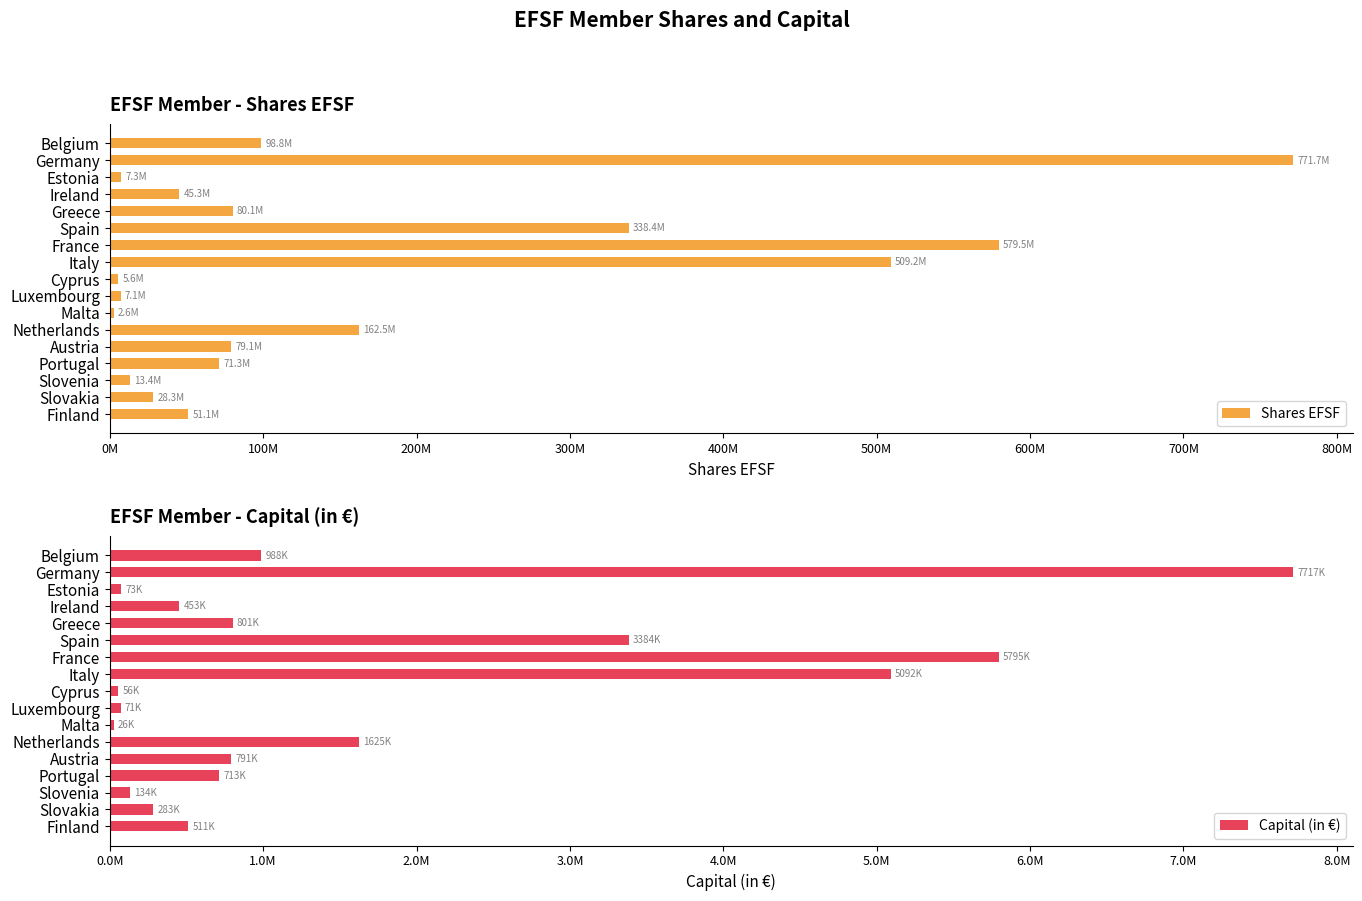

What is the total value across all series at Finland?

51608145.7